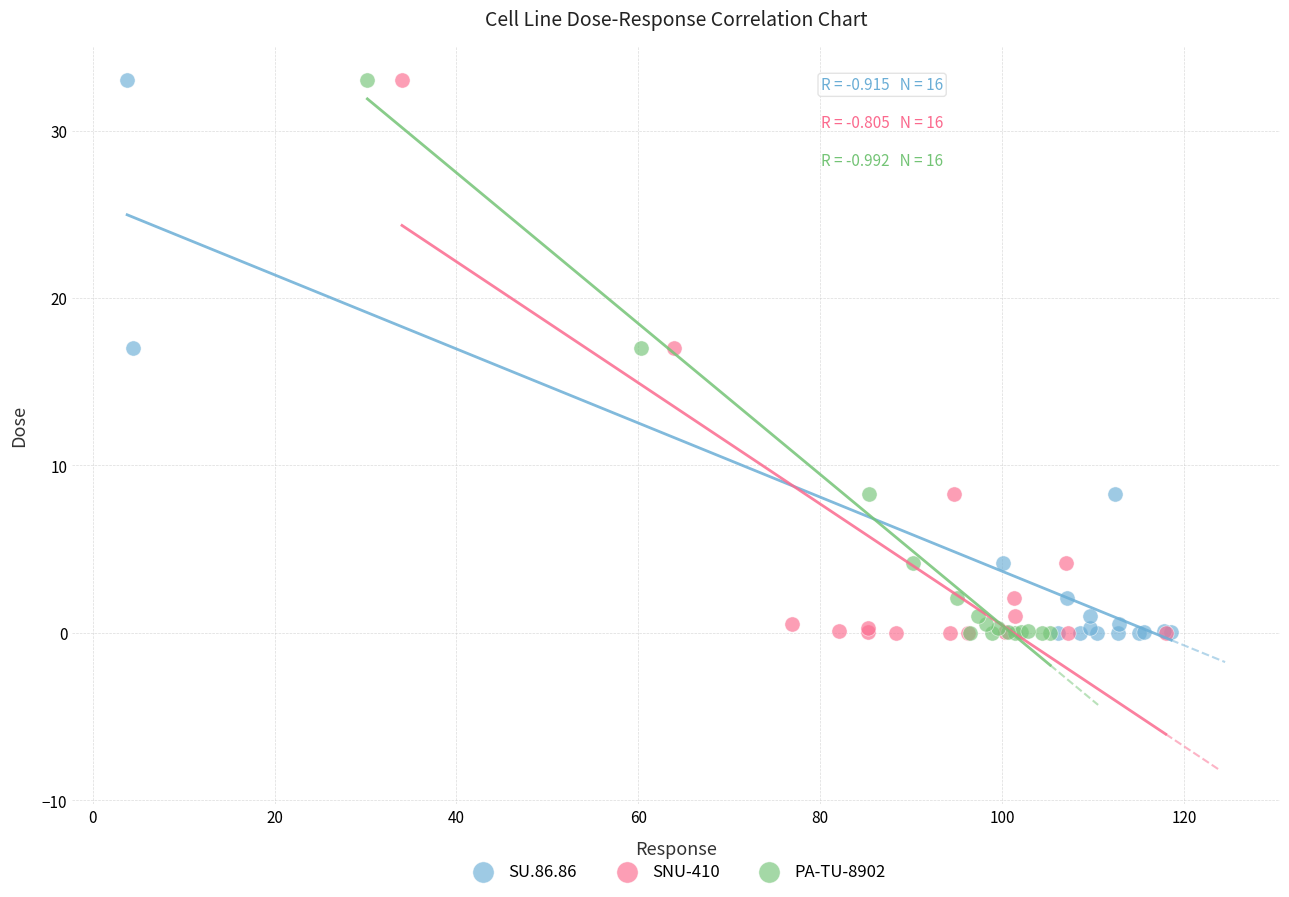

What are all the series names shown in the legend?

SU.86.86, SNU-410, PA-TU-8902